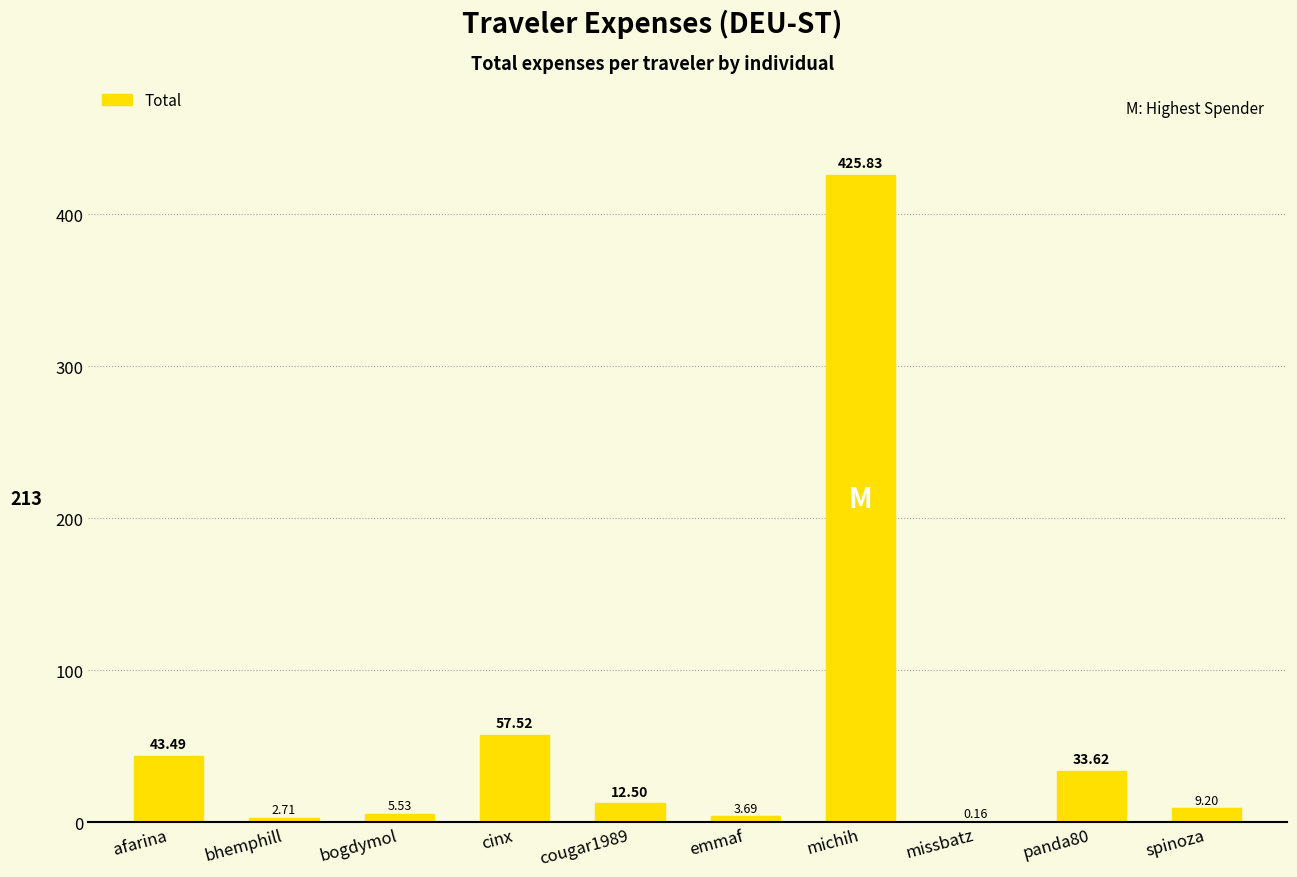

What is the change in value from cougar1989 to emmaf?

-8.8